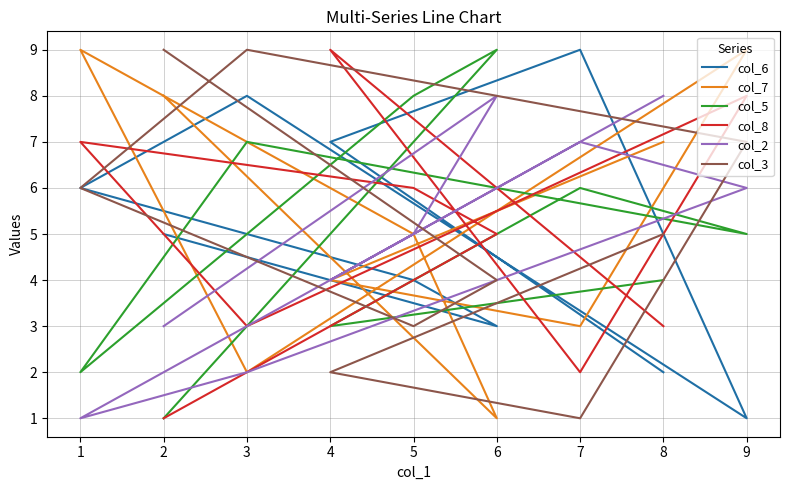

Count the col_7 values in the range 3 to 8.

5